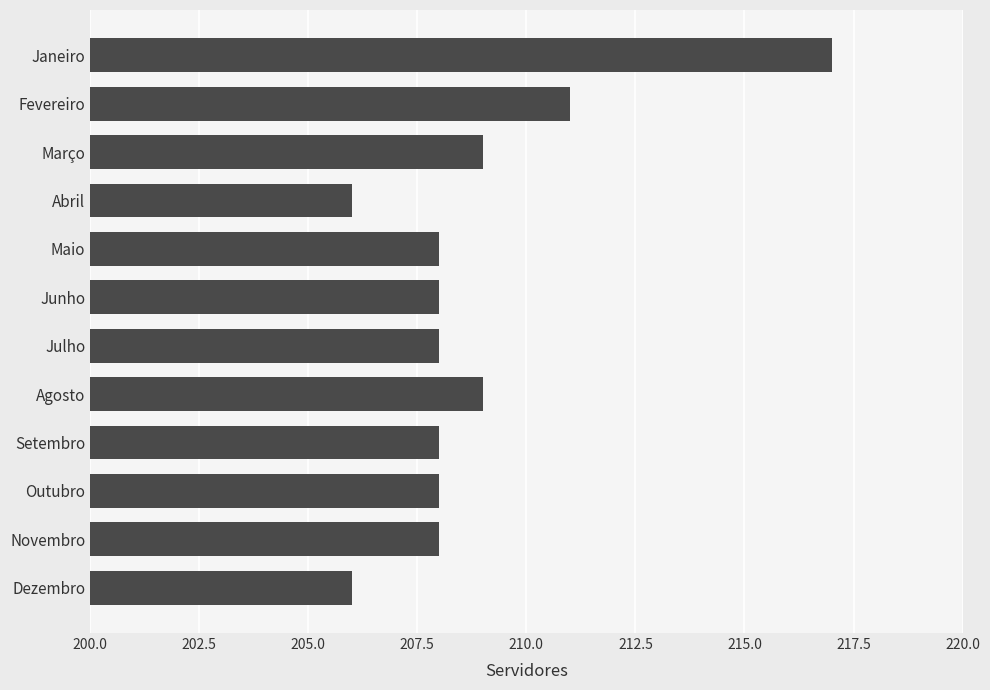

Approximately how many times larger is the value at Fevereiro compared to Agosto?

1.0